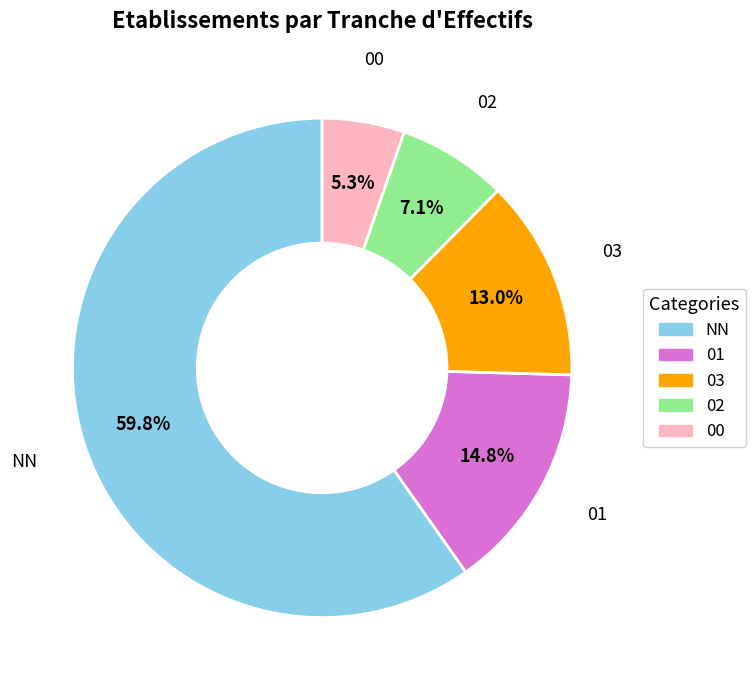

To the nearest percent, what is the difference between the largest and smallest slice percentages?

54%